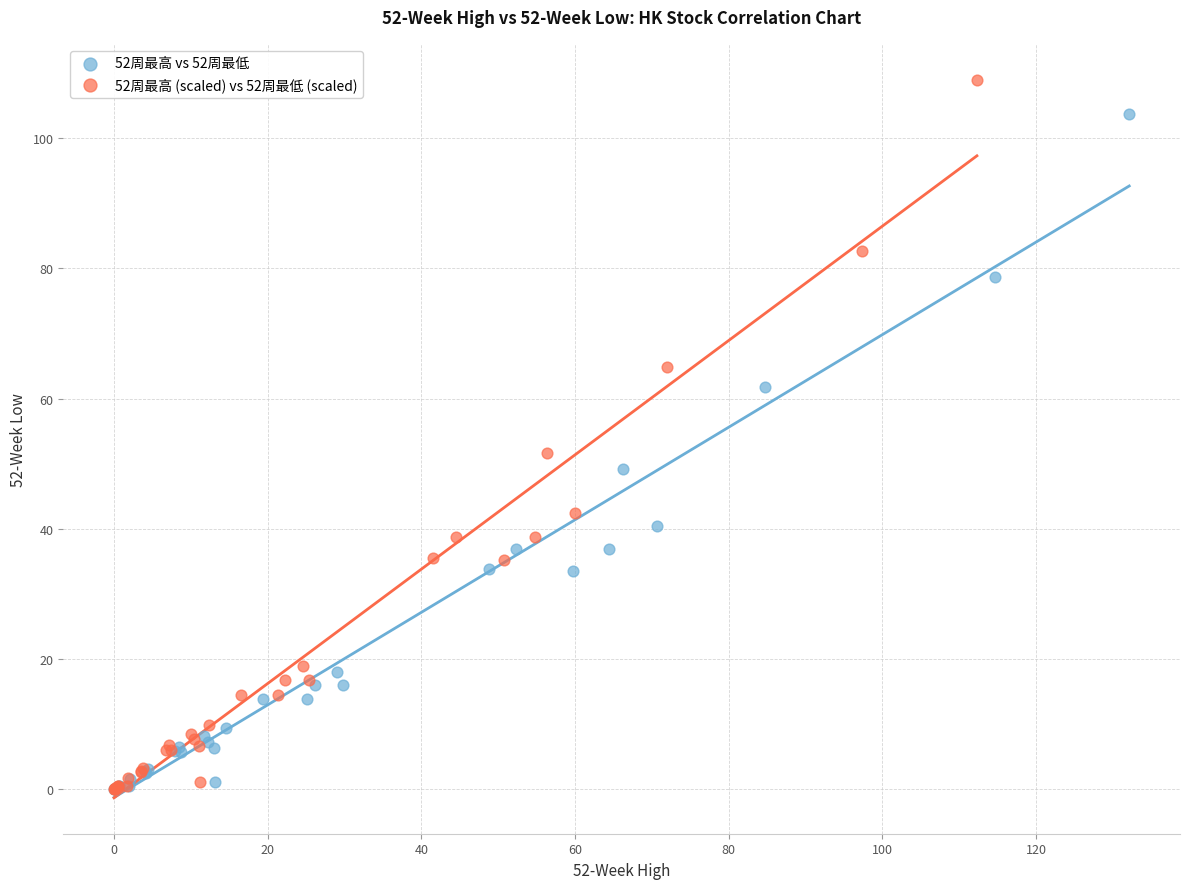

Which series has the largest Y range (max minus min)?

52周最高 (scaled) vs 52周最低 (scaled)